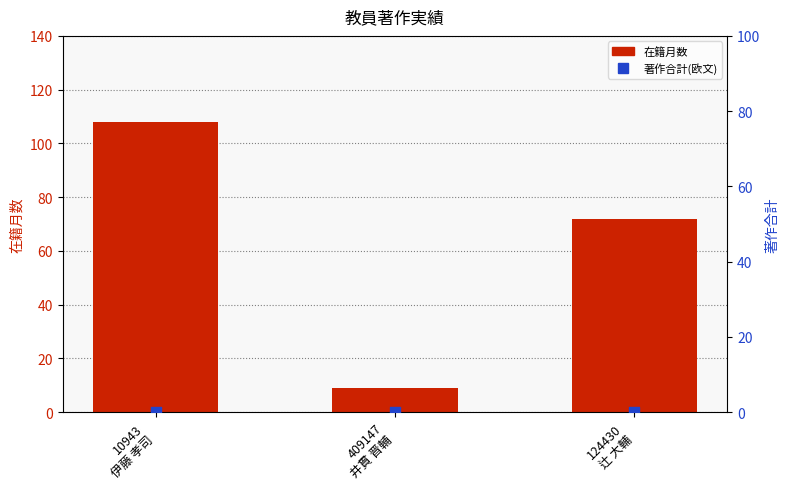

What is the total value across all series at 10943
伊藤 孝司?

108